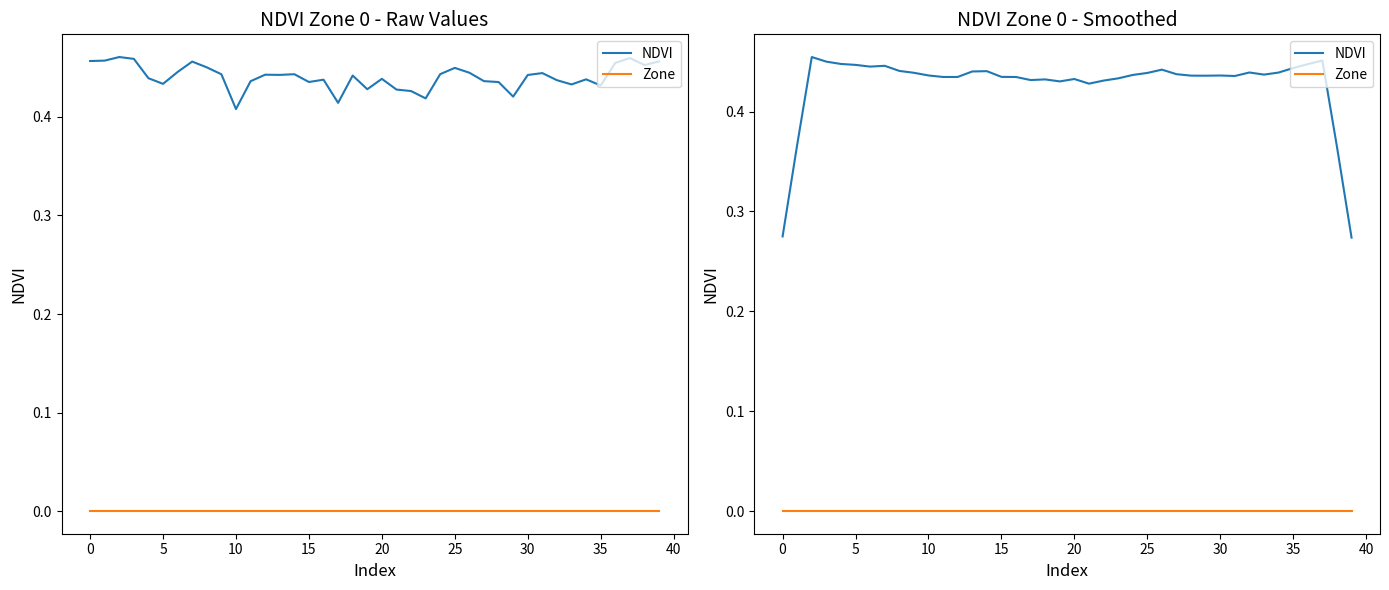

Between 31 and 39, which is larger?

31